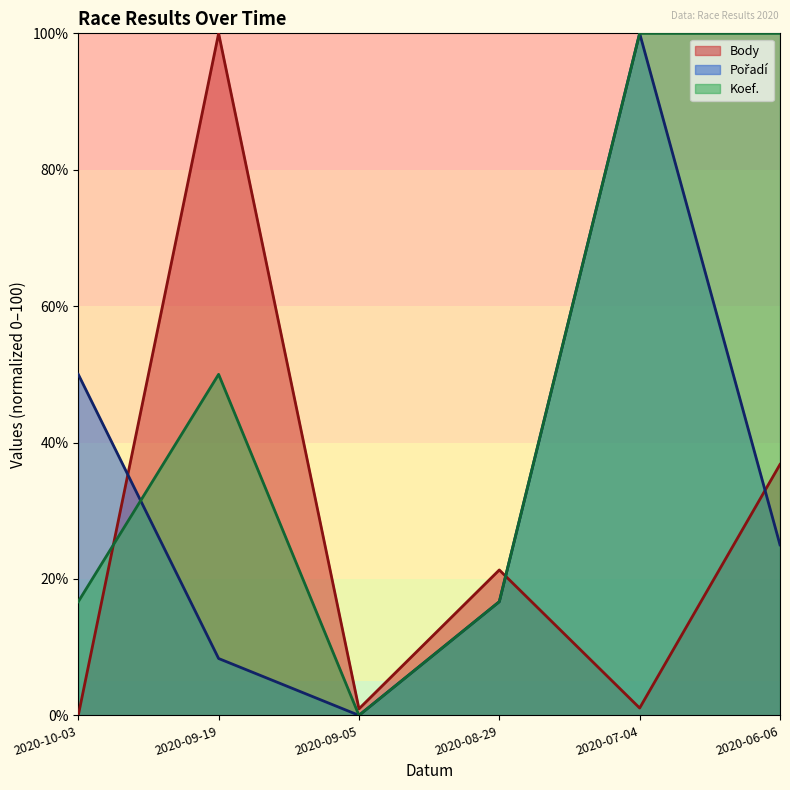

What is the label of the 3rd point from the right?

2020-08-29